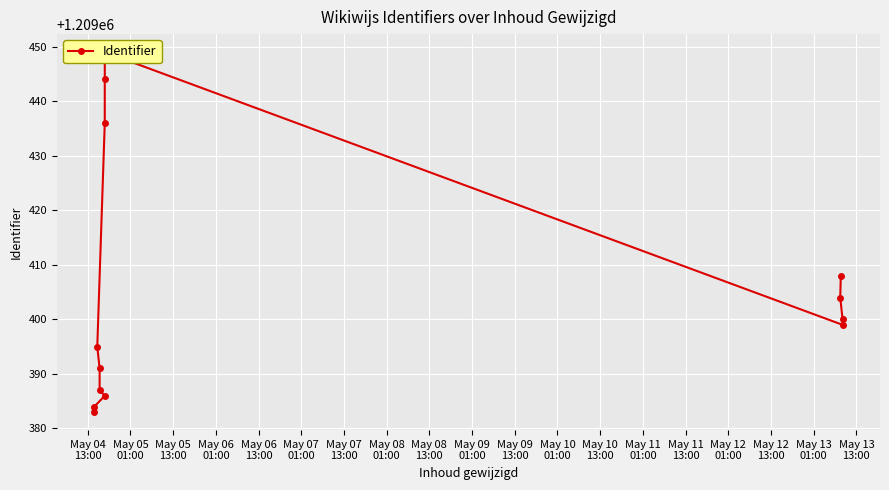

What is the value of the 3rd point from the left?

1209386